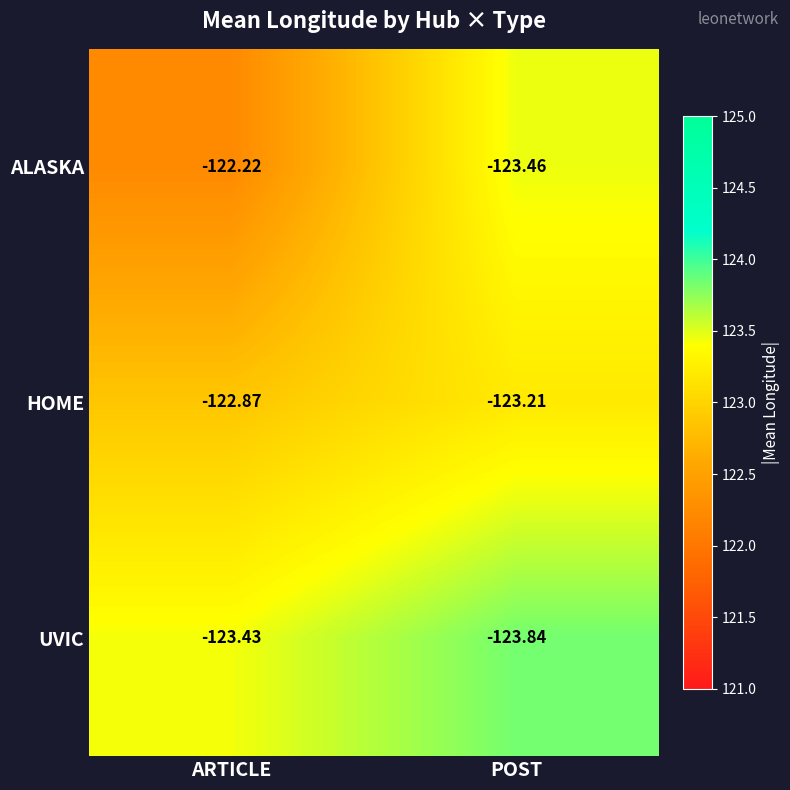

Which category has the lowest value across all series?

POST